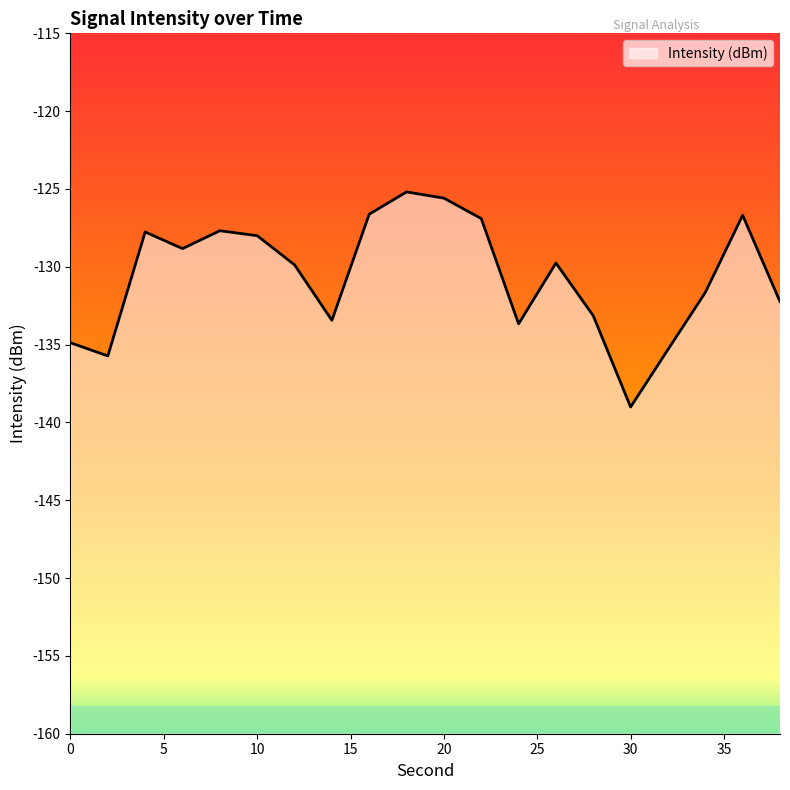

Where is the data nearest to the value -132?

38